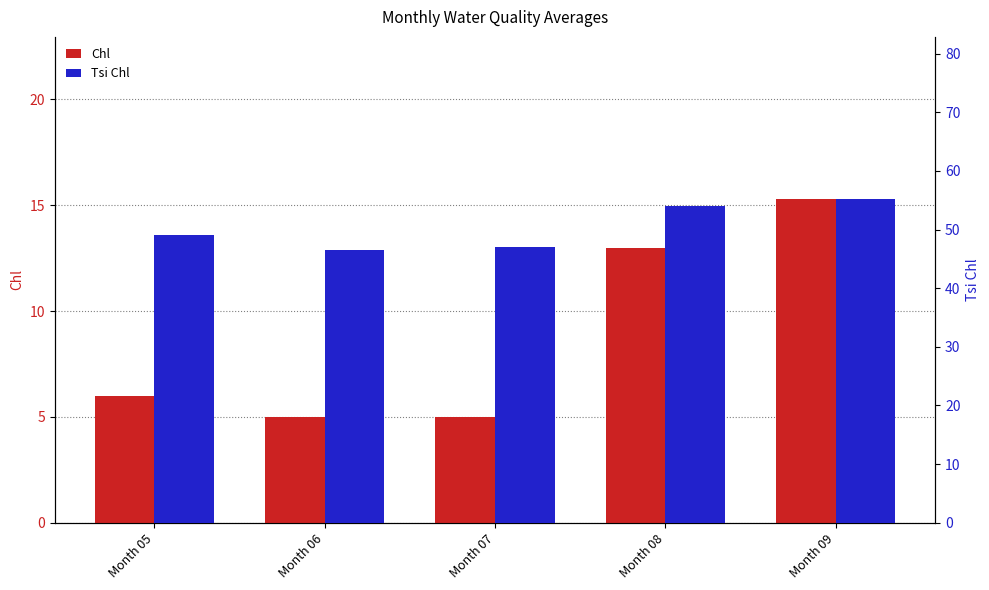

What is the sum of all Tsi Chl values?

251.8